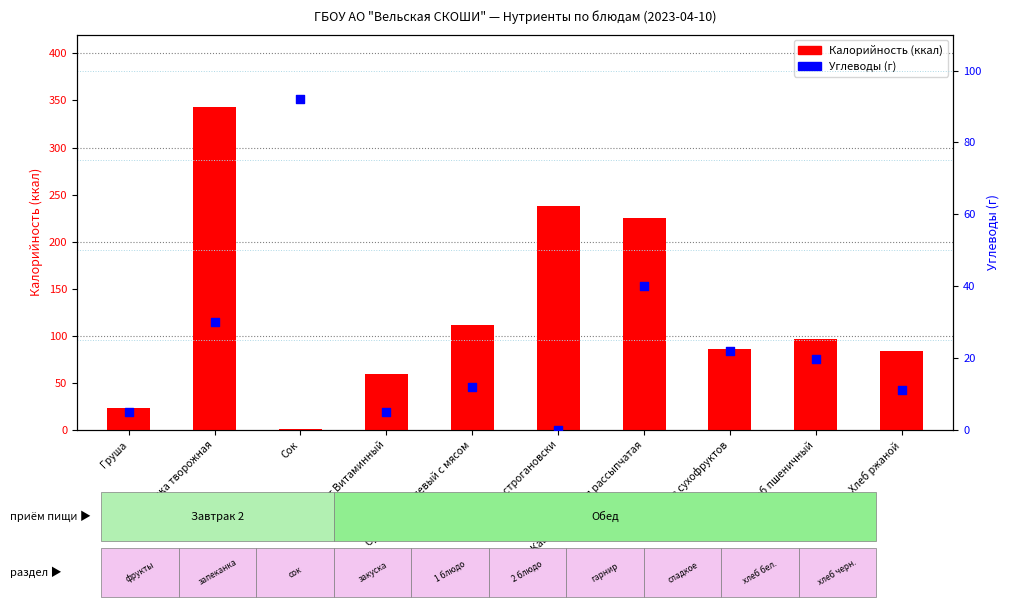

Which series contains the lowest Y value?

Углеводы (г)